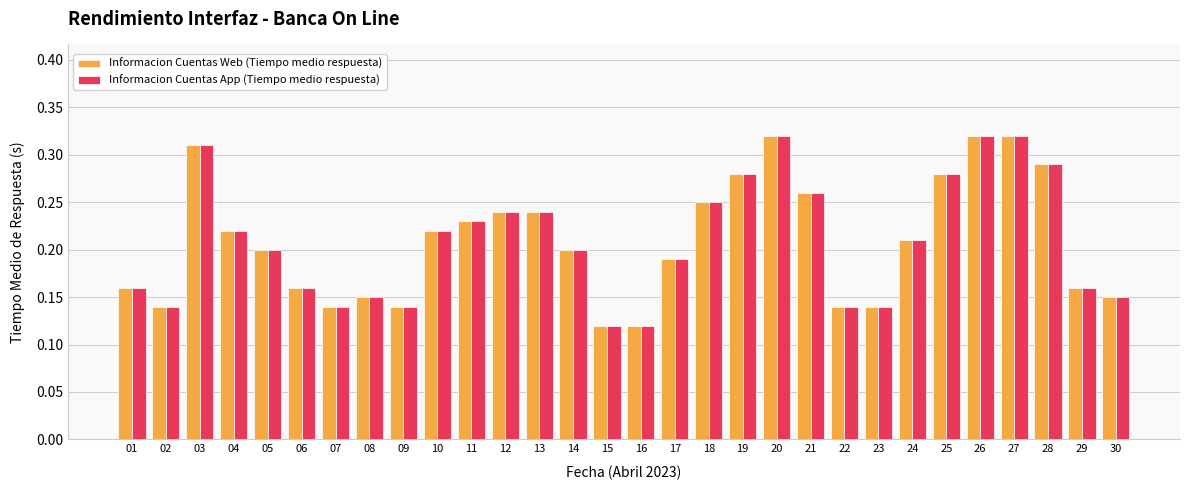

How many groups of bars are there?

30